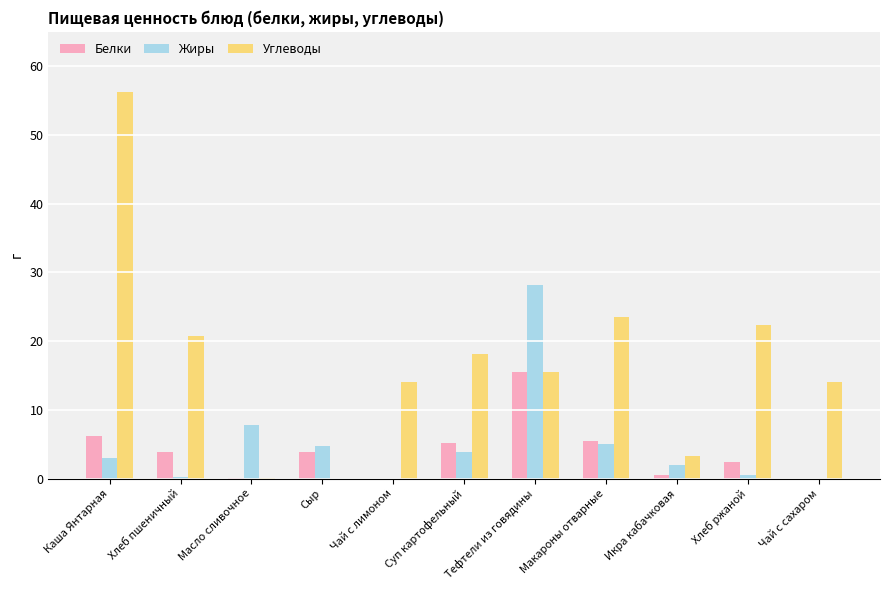

What is the maximum value for Углеводы?

56.3